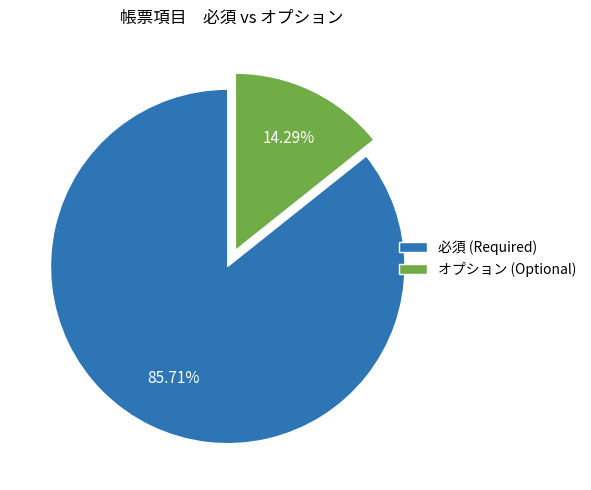

Count the number of slices in the pie.

2